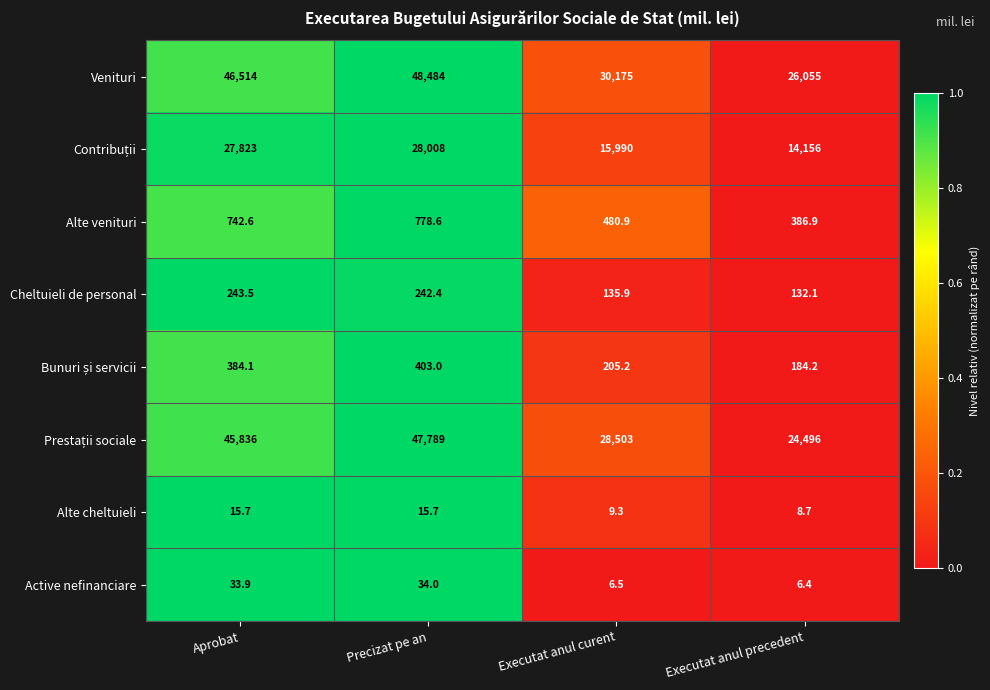

What is the total value across all series at Executat anul curent?

75505.8